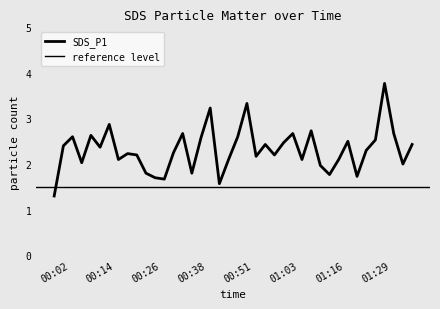

At which category does the chart reach its minimum across all series?

00:02